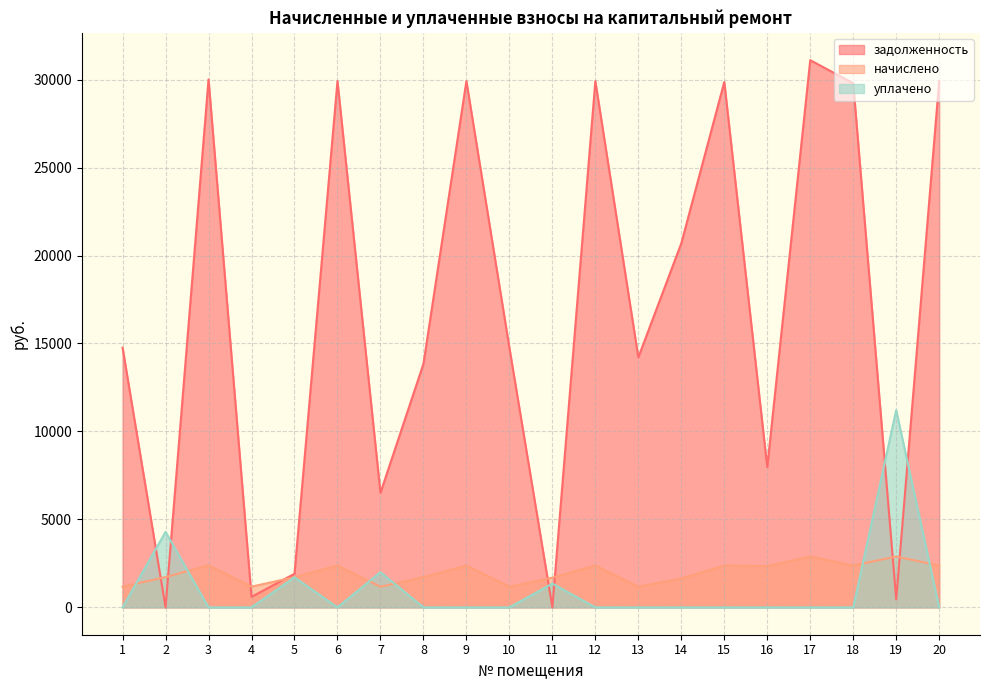

Where do начислено and уплачено first cross each other?

1 and 2